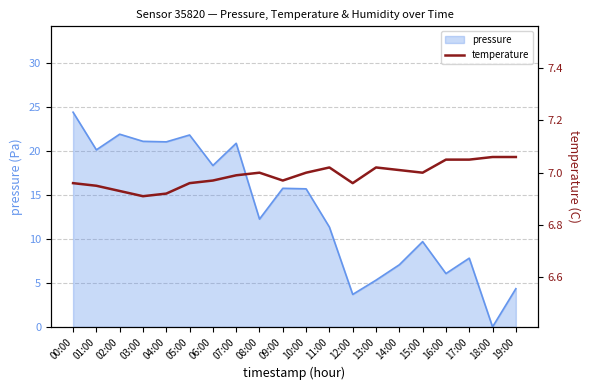

How many points are higher than both their immediate neighbors (excluding endpoints)?

3